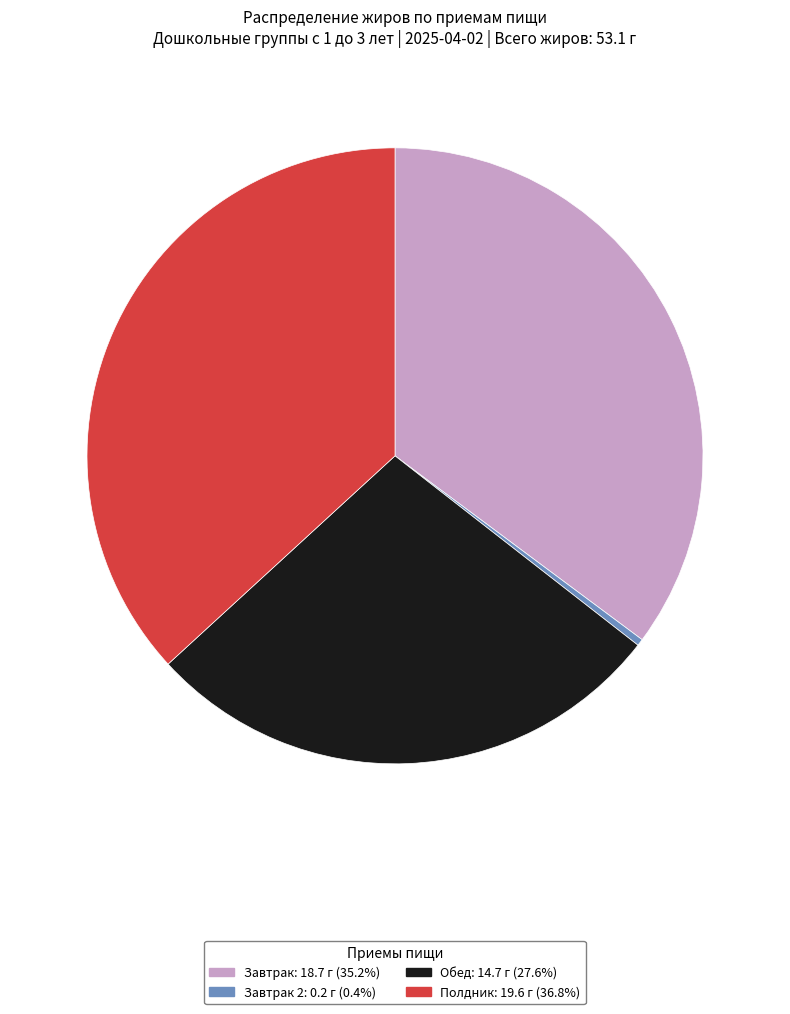

Is there any slice that represents more than half of the pie?

No